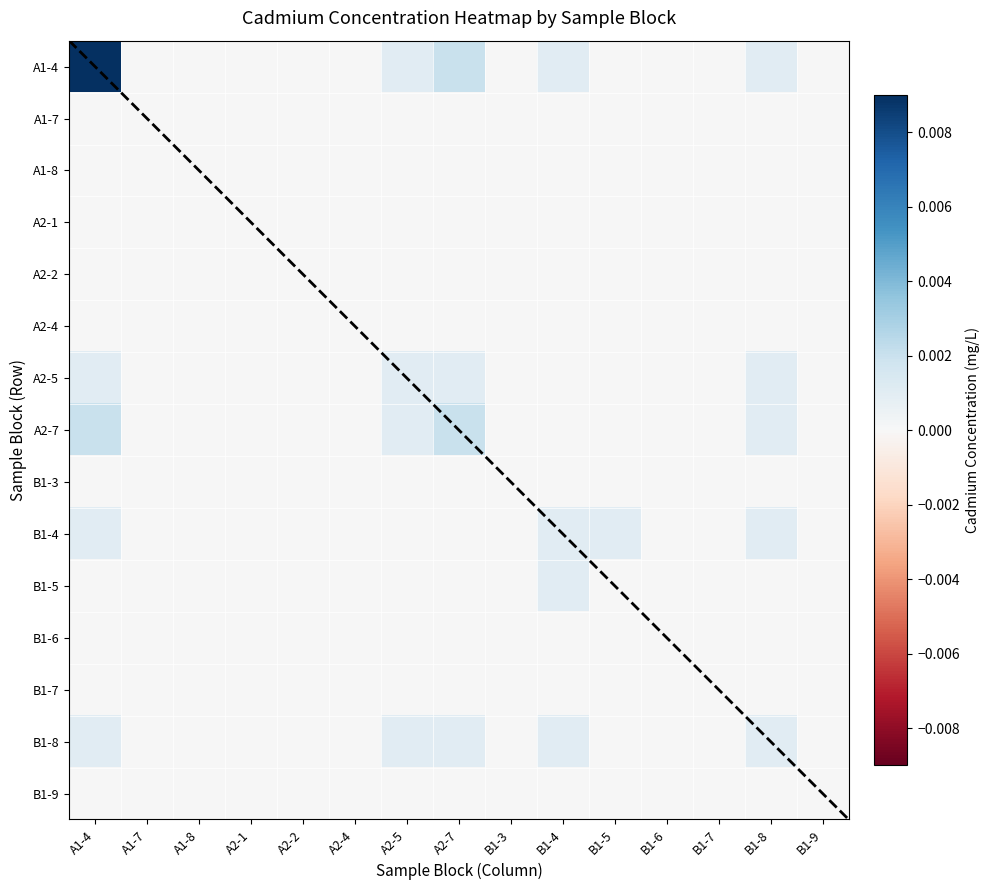

Reading left to right, transcribe all the data shown in this chart.

A1-4: A1-4=0.0	A1-7=0.0	A1-8=0.0	A2-1=0.0	A2-2=0.0	A2-4=0.0	A2-5=0.0	A2-7=0.0	B1-3=0.0	B1-4=0.0	B1-5=0.0	B1-6=0.0	B1-7=0.0	B1-8=0.0	B1-9=0.0
A1-7: A1-4=0.0	A1-7=0.0	A1-8=0.0	A2-1=0.0	A2-2=0.0	A2-4=0.0	A2-5=0.0	A2-7=0.0	B1-3=0.0	B1-4=0.0	B1-5=0.0	B1-6=0.0	B1-7=0.0	B1-8=0.0	B1-9=0.0
A1-8: A1-4=0.0	A1-7=0.0	A1-8=0.0	A2-1=0.0	A2-2=0.0	A2-4=0.0	A2-5=0.0	A2-7=0.0	B1-3=0.0	B1-4=0.0	B1-5=0.0	B1-6=0.0	B1-7=0.0	B1-8=0.0	B1-9=0.0
A2-1: A1-4=0.0	A1-7=0.0	A1-8=0.0	A2-1=0.0	A2-2=0.0	A2-4=0.0	A2-5=0.0	A2-7=0.0	B1-3=0.0	B1-4=0.0	B1-5=0.0	B1-6=0.0	B1-7=0.0	B1-8=0.0	B1-9=0.0
A2-2: A1-4=0.0	A1-7=0.0	A1-8=0.0	A2-1=0.0	A2-2=0.0	A2-4=0.0	A2-5=0.0	A2-7=0.0	B1-3=0.0	B1-4=0.0	B1-5=0.0	B1-6=0.0	B1-7=0.0	B1-8=0.0	B1-9=0.0
A2-4: A1-4=0.0	A1-7=0.0	A1-8=0.0	A2-1=0.0	A2-2=0.0	A2-4=0.0	A2-5=0.0	A2-7=0.0	B1-3=0.0	B1-4=0.0	B1-5=0.0	B1-6=0.0	B1-7=0.0	B1-8=0.0	B1-9=0.0
A2-5: A1-4=0.0	A1-7=0.0	A1-8=0.0	A2-1=0.0	A2-2=0.0	A2-4=0.0	A2-5=0.0	A2-7=0.0	B1-3=0.0	B1-4=0.0	B1-5=0.0	B1-6=0.0	B1-7=0.0	B1-8=0.0	B1-9=0.0
A2-7: A1-4=0.0	A1-7=0.0	A1-8=0.0	A2-1=0.0	A2-2=0.0	A2-4=0.0	A2-5=0.0	A2-7=0.0	B1-3=0.0	B1-4=0.0	B1-5=0.0	B1-6=0.0	B1-7=0.0	B1-8=0.0	B1-9=0.0
B1-3: A1-4=0.0	A1-7=0.0	A1-8=0.0	A2-1=0.0	A2-2=0.0	A2-4=0.0	A2-5=0.0	A2-7=0.0	B1-3=0.0	B1-4=0.0	B1-5=0.0	B1-6=0.0	B1-7=0.0	B1-8=0.0	B1-9=0.0
B1-4: A1-4=0.0	A1-7=0.0	A1-8=0.0	A2-1=0.0	A2-2=0.0	A2-4=0.0	A2-5=0.0	A2-7=0.0	B1-3=0.0	B1-4=0.0	B1-5=0.0	B1-6=0.0	B1-7=0.0	B1-8=0.0	B1-9=0.0
B1-5: A1-4=0.0	A1-7=0.0	A1-8=0.0	A2-1=0.0	A2-2=0.0	A2-4=0.0	A2-5=0.0	A2-7=0.0	B1-3=0.0	B1-4=0.0	B1-5=0.0	B1-6=0.0	B1-7=0.0	B1-8=0.0	B1-9=0.0
B1-6: A1-4=0.0	A1-7=0.0	A1-8=0.0	A2-1=0.0	A2-2=0.0	A2-4=0.0	A2-5=0.0	A2-7=0.0	B1-3=0.0	B1-4=0.0	B1-5=0.0	B1-6=0.0	B1-7=0.0	B1-8=0.0	B1-9=0.0
B1-7: A1-4=0.0	A1-7=0.0	A1-8=0.0	A2-1=0.0	A2-2=0.0	A2-4=0.0	A2-5=0.0	A2-7=0.0	B1-3=0.0	B1-4=0.0	B1-5=0.0	B1-6=0.0	B1-7=0.0	B1-8=0.0	B1-9=0.0
B1-8: A1-4=0.0	A1-7=0.0	A1-8=0.0	A2-1=0.0	A2-2=0.0	A2-4=0.0	A2-5=0.0	A2-7=0.0	B1-3=0.0	B1-4=0.0	B1-5=0.0	B1-6=0.0	B1-7=0.0	B1-8=0.0	B1-9=0.0
B1-9: A1-4=0.0	A1-7=0.0	A1-8=0.0	A2-1=0.0	A2-2=0.0	A2-4=0.0	A2-5=0.0	A2-7=0.0	B1-3=0.0	B1-4=0.0	B1-5=0.0	B1-6=0.0	B1-7=0.0	B1-8=0.0	B1-9=0.0